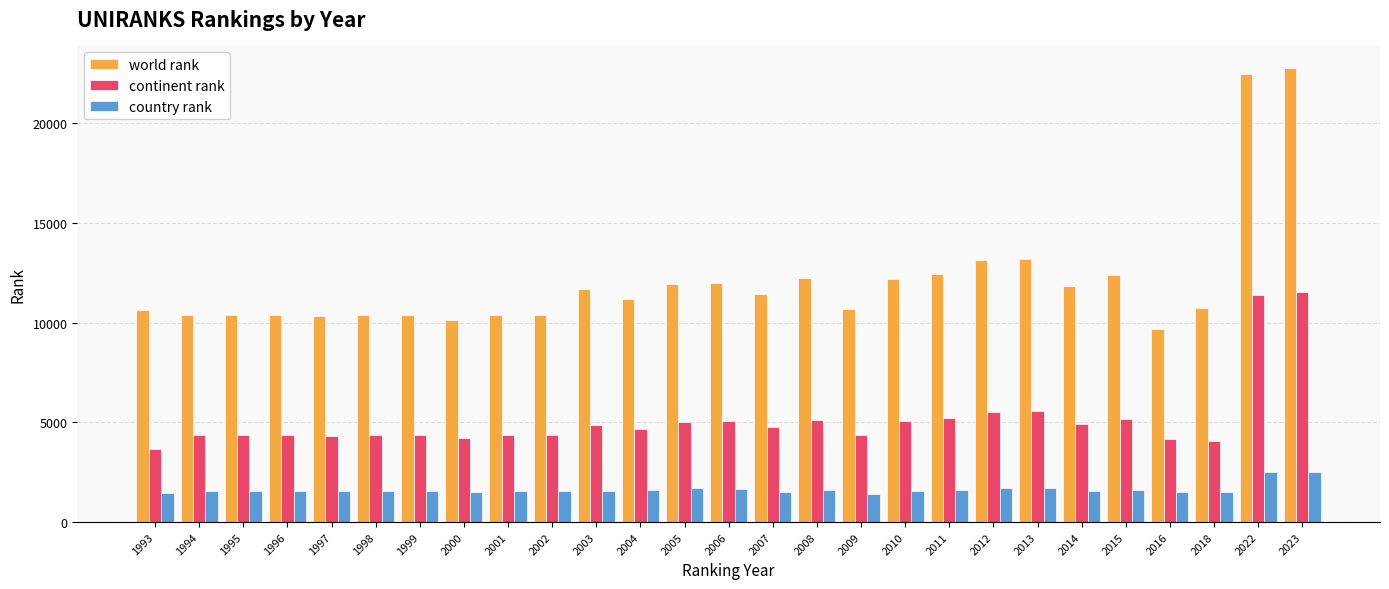

Rank the series at 1996 from highest to lowest value.

world rank, continent rank, country rank